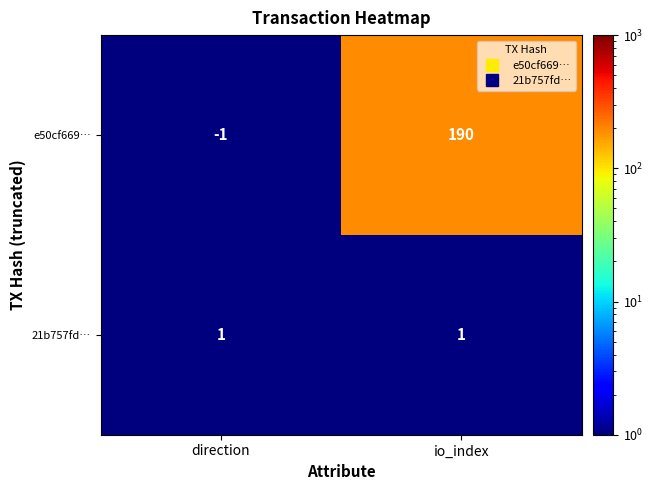

At which category does the chart reach its peak across all series?

io_index